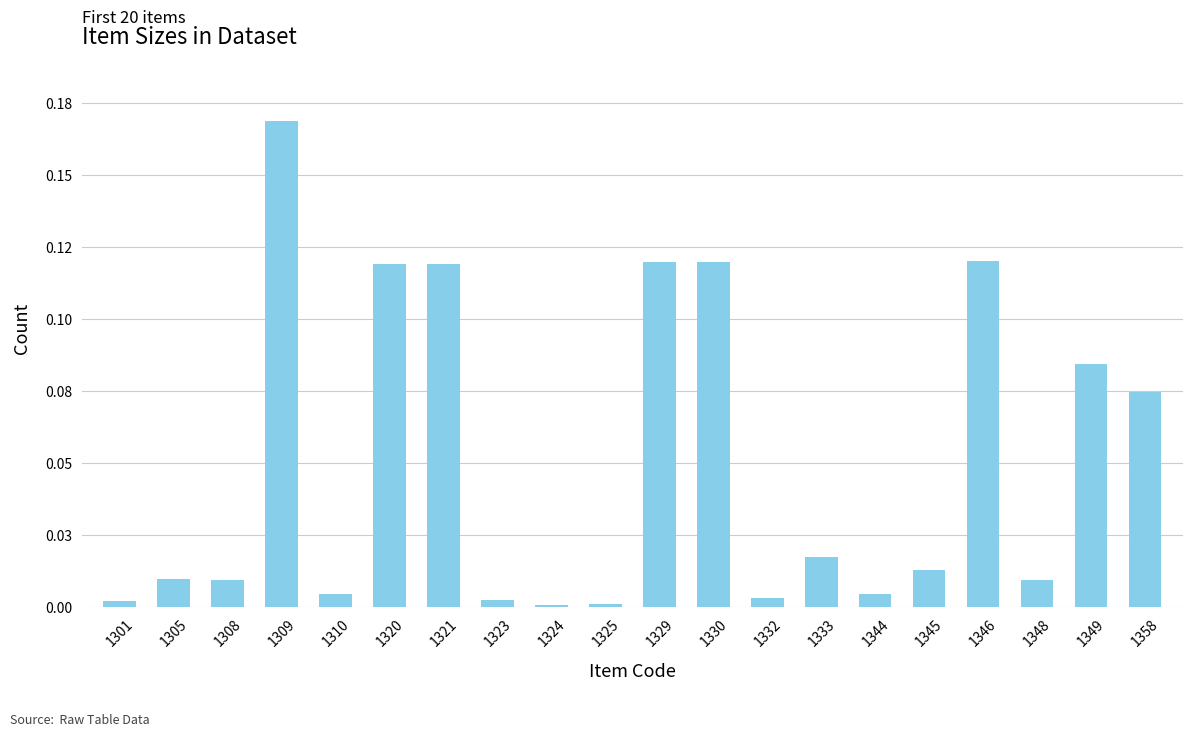

What is the difference between the maximum and minimum values?

0.2